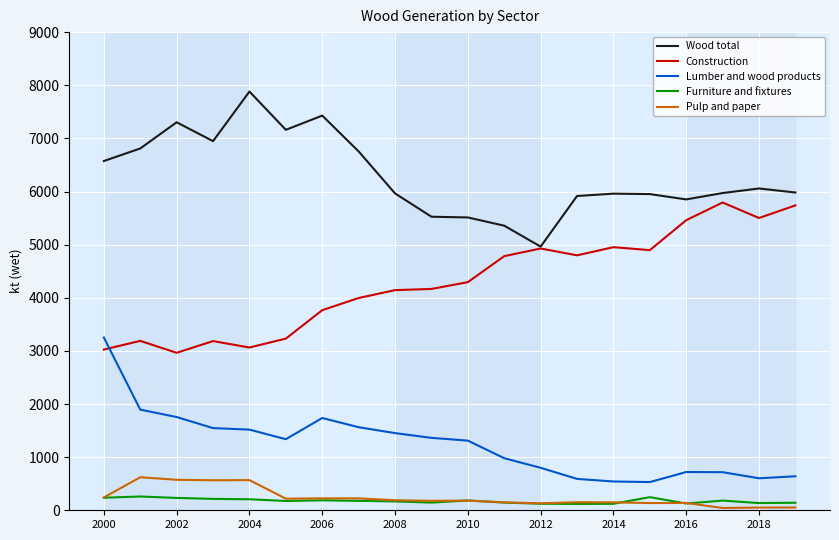

What is the maximum value for Wood total?

7881.2